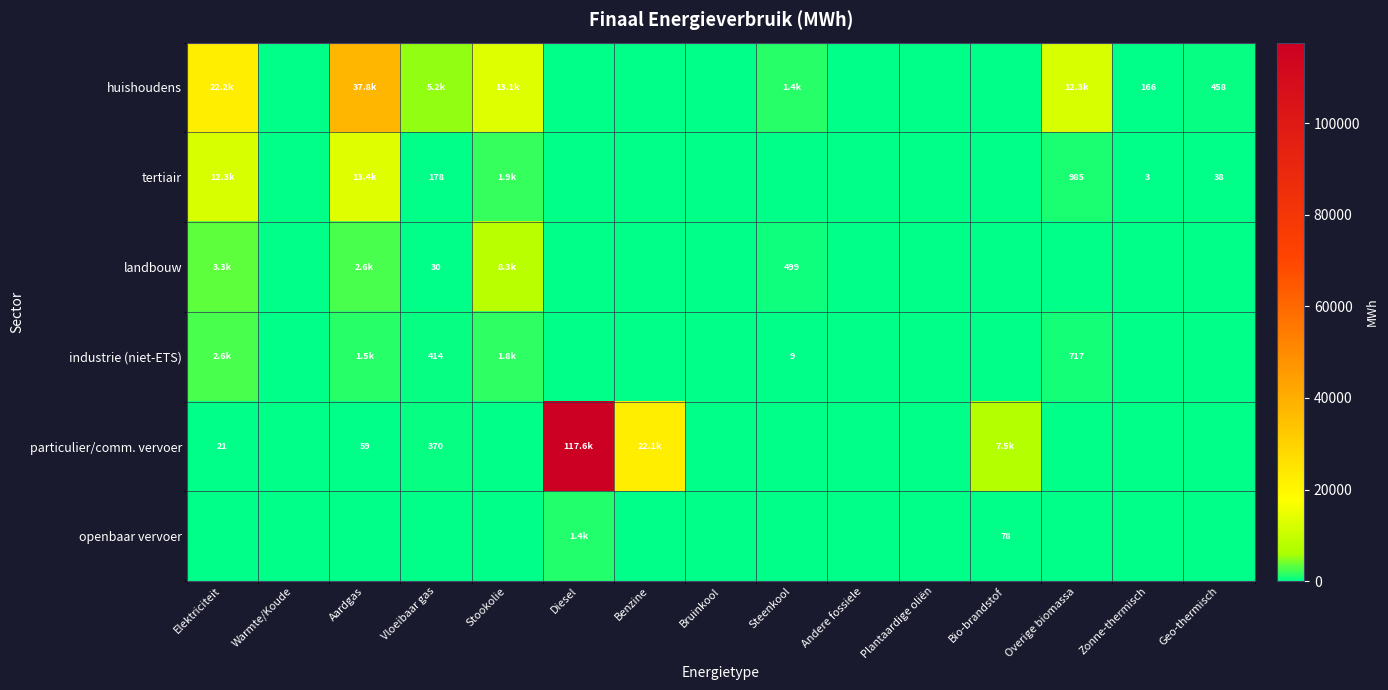

What is the difference between the maximum and minimum values in the huishoudens series?

37762.4